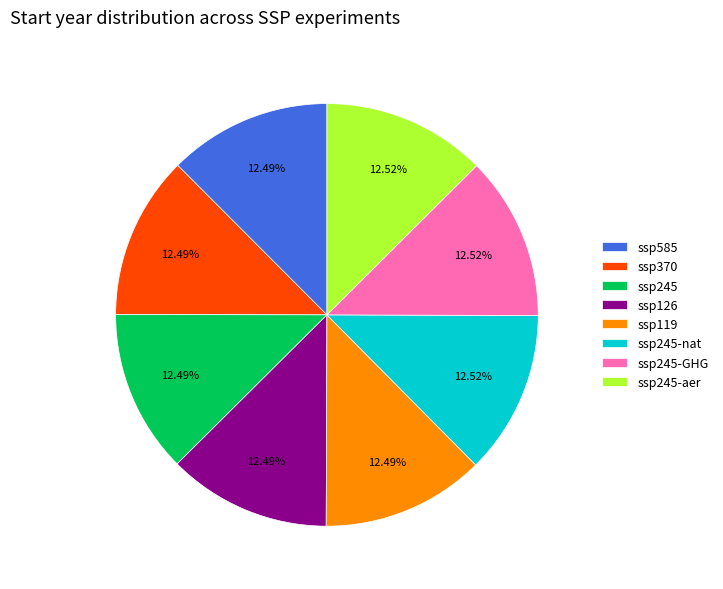

What is the ratio of the value at ssp245-nat to the value at ssp245?

1.0